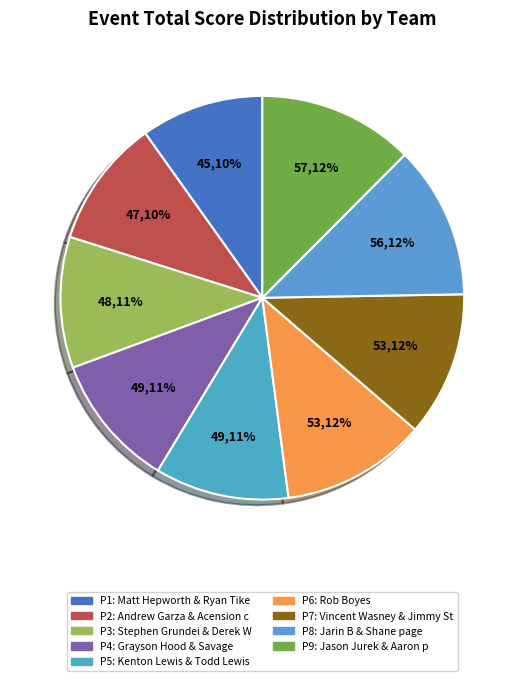

Which slice is the largest?

Jason Jurek & Aaron p